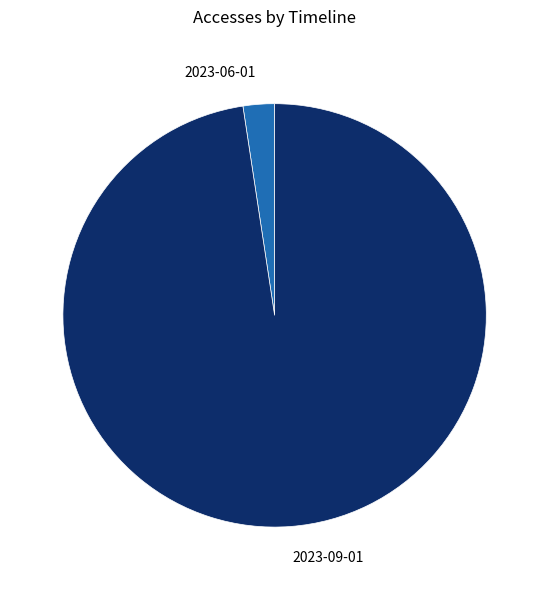

The 2023-06-01 slice represents 2% of the pie. True or false?

True